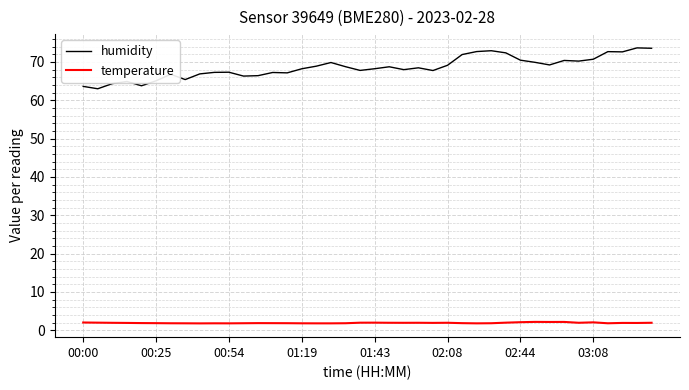

True or false: temperature and humidity cross at least once.

False